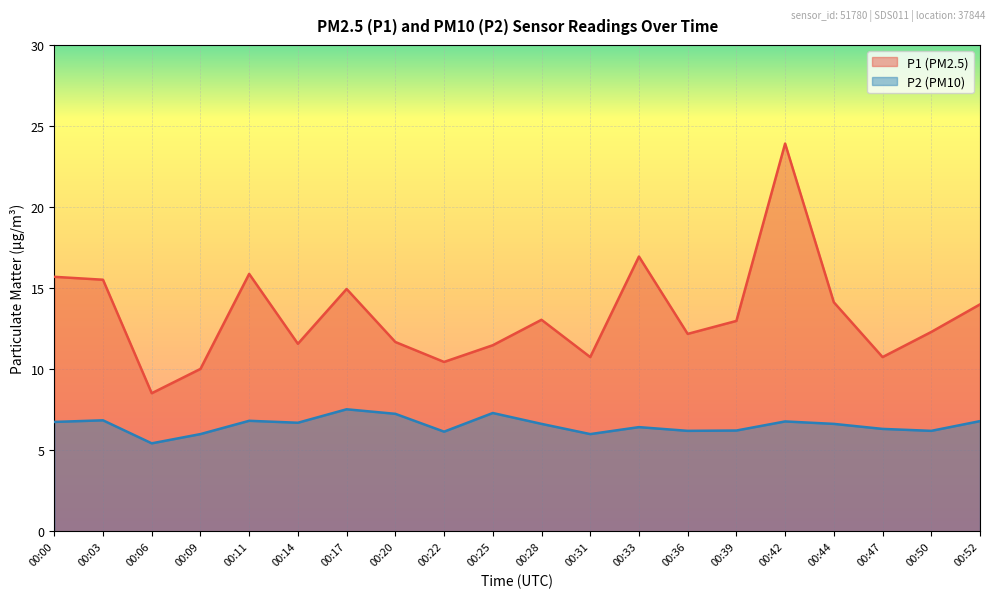

True or false: P1 has more than 0 points higher than both neighbors.

True